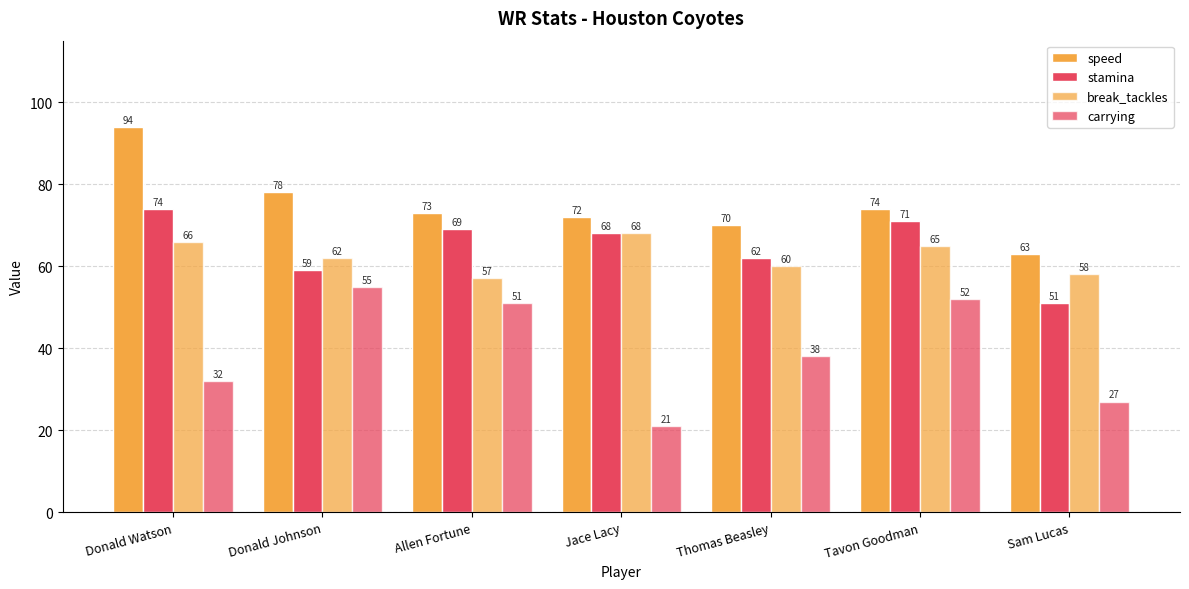

Reading left to right, transcribe all the data shown in this chart.

speed: 94	78	73	72	70	74	63
stamina: 74	59	69	68	62	71	51
break_tackles: 66	62	57	68	60	65	58
carrying: 32	55	51	21	38	52	27